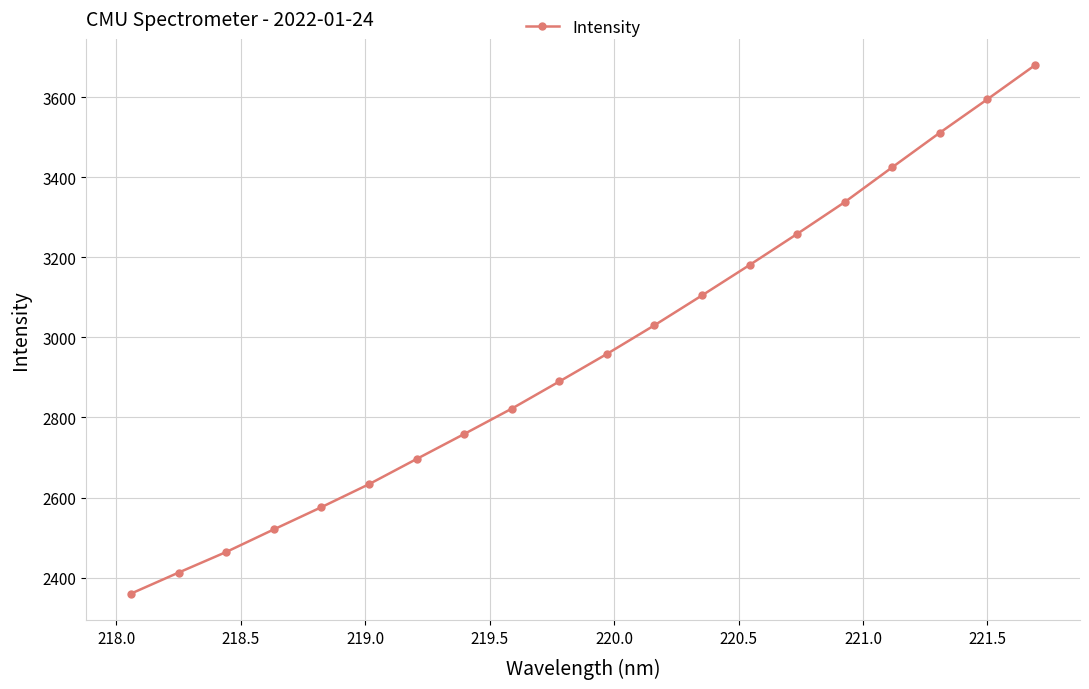

What is the smallest value displayed?

2359.8